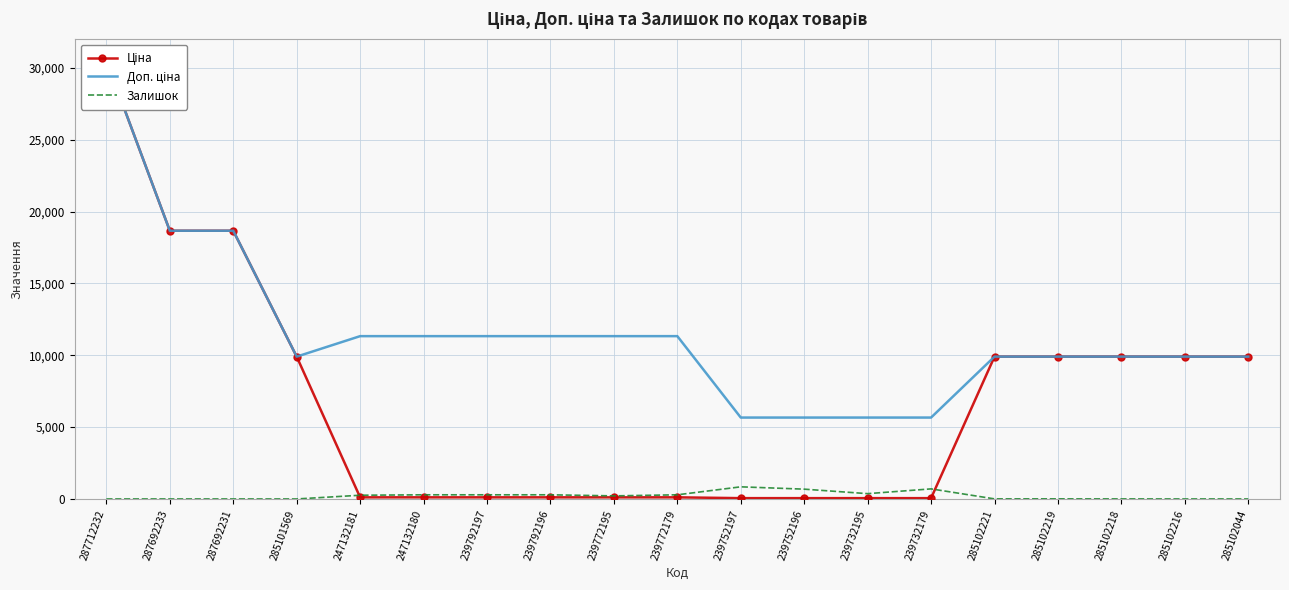

What is the greatest value displayed?

30512.3